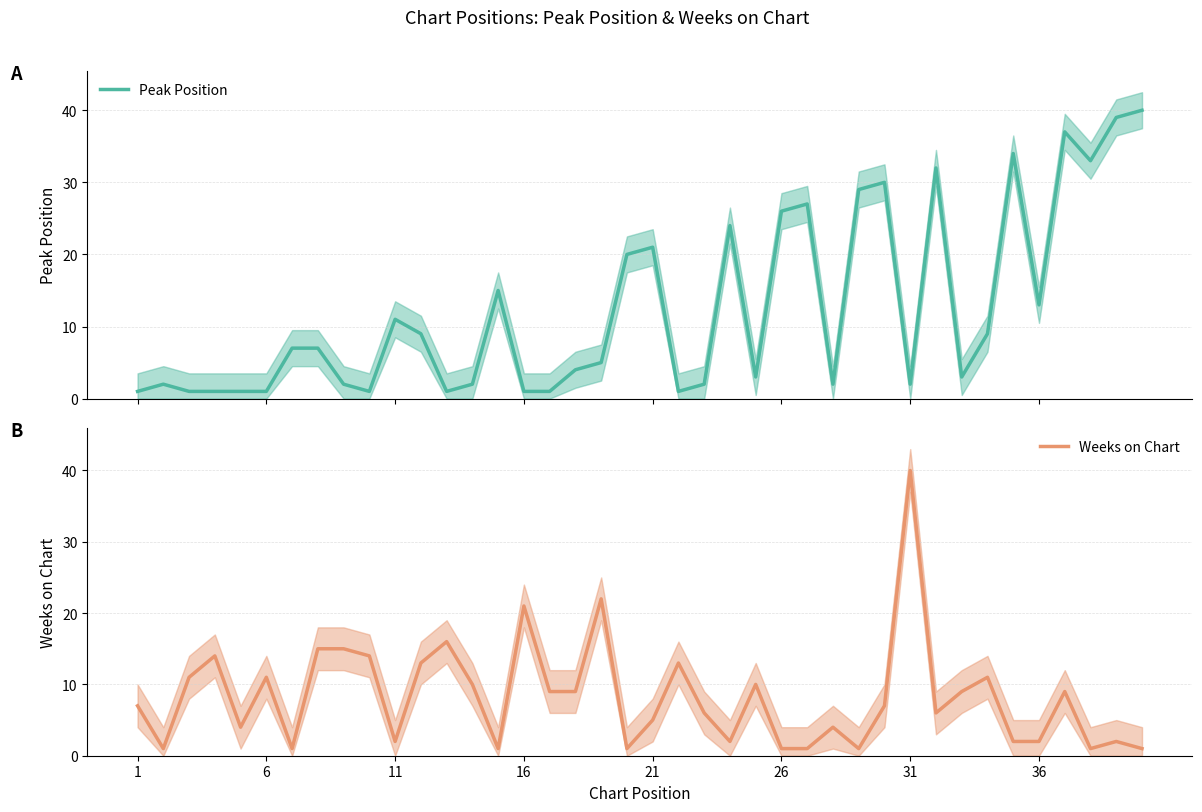

True or false: Peak Position has a value of 14 at 33.

False